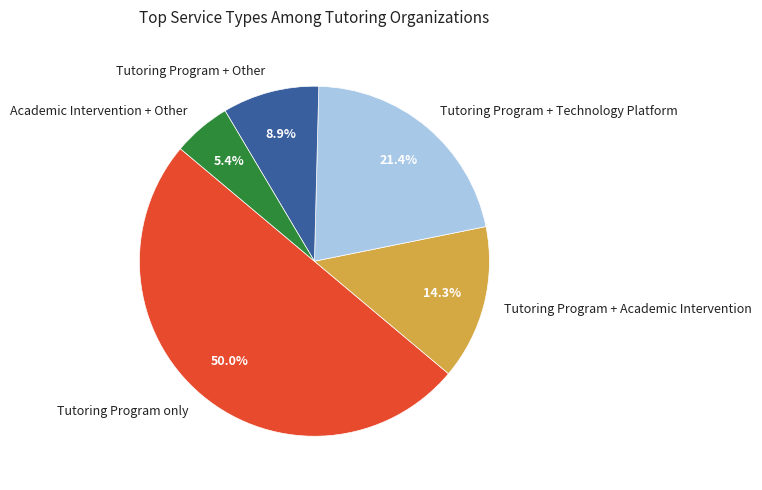

To the nearest percent, what is the difference between the largest and smallest slice percentages?

45%